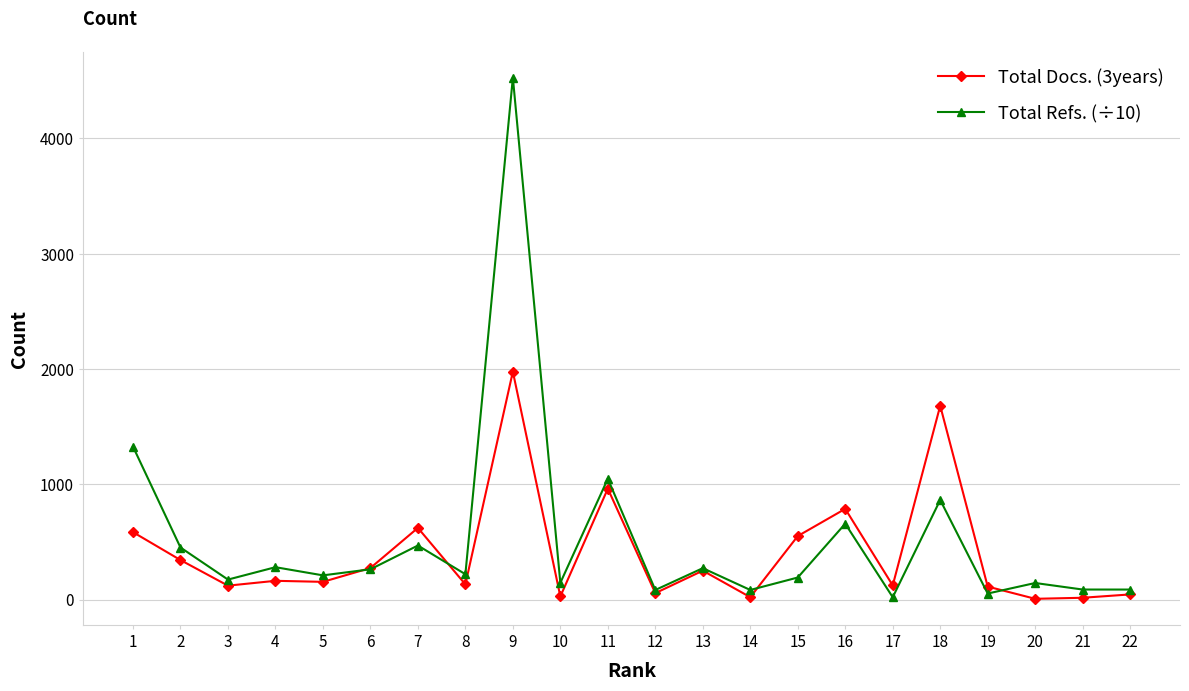

What is the value of the Total Docs. (3years) point at the 16th from the left?

787.0